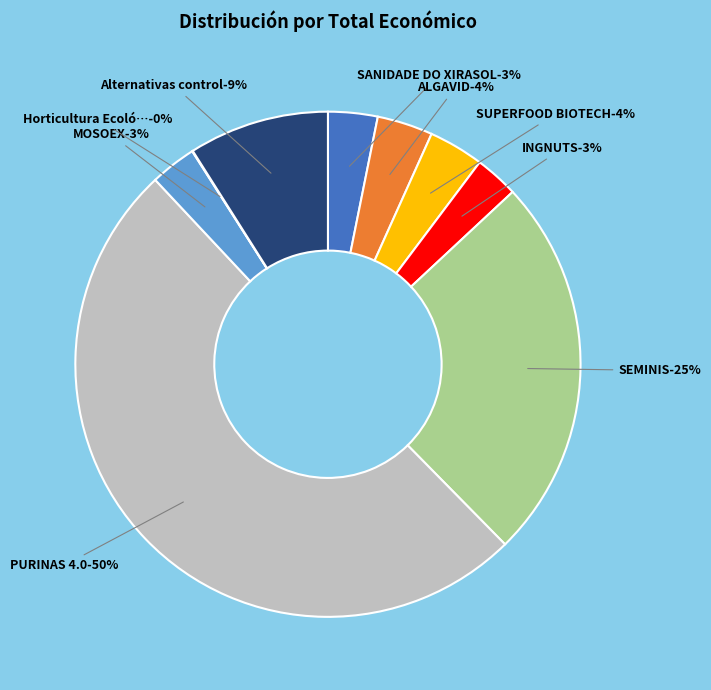

What percentage is the PURINAS 4.0 slice, to the nearest percent?

50%